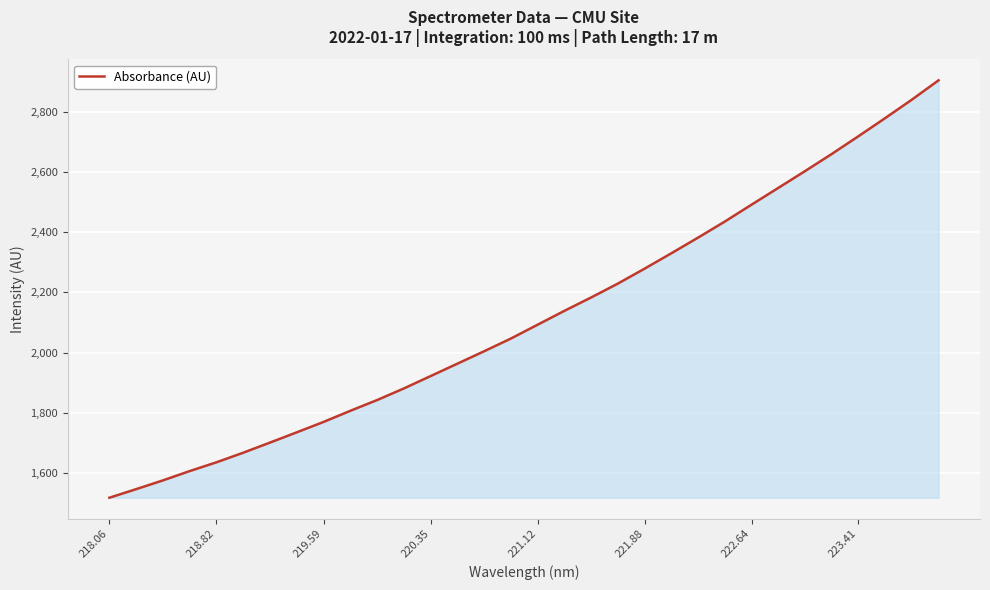

What is the difference between the maximum and minimum values?

1384.4